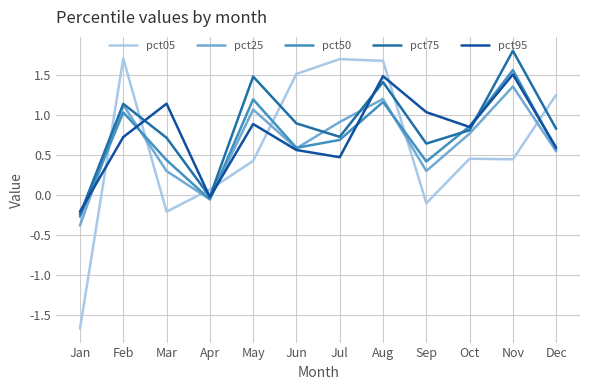

Reading right to left, what are all the values shown in this chart?

pct05: Dec=1.3	Nov=0.4	Oct=0.5	Sep=-0.1	Aug=1.7	Jul=1.7	Jun=1.5	May=0.4	Apr=0.1	Mar=-0.2	Feb=1.7	Jan=-1.7
pct25: Dec=0.6	Nov=1.4	Oct=0.8	Sep=0.3	Aug=1.2	Jul=0.9	Jun=0.6	May=1.1	Apr=-0.1	Mar=0.3	Feb=1.1	Jan=-0.4
pct50: Dec=0.6	Nov=1.6	Oct=0.9	Sep=0.4	Aug=1.2	Jul=0.7	Jun=0.6	May=1.2	Apr=-0.1	Mar=0.4	Feb=1.0	Jan=-0.3
pct75: Dec=0.8	Nov=1.8	Oct=0.8	Sep=0.6	Aug=1.4	Jul=0.7	Jun=0.9	May=1.5	Apr=-0.0	Mar=0.7	Feb=1.1	Jan=-0.2
pct95: Dec=0.6	Nov=1.5	Oct=0.9	Sep=1.0	Aug=1.5	Jul=0.5	Jun=0.6	May=0.9	Apr=-0.0	Mar=1.1	Feb=0.7	Jan=-0.2